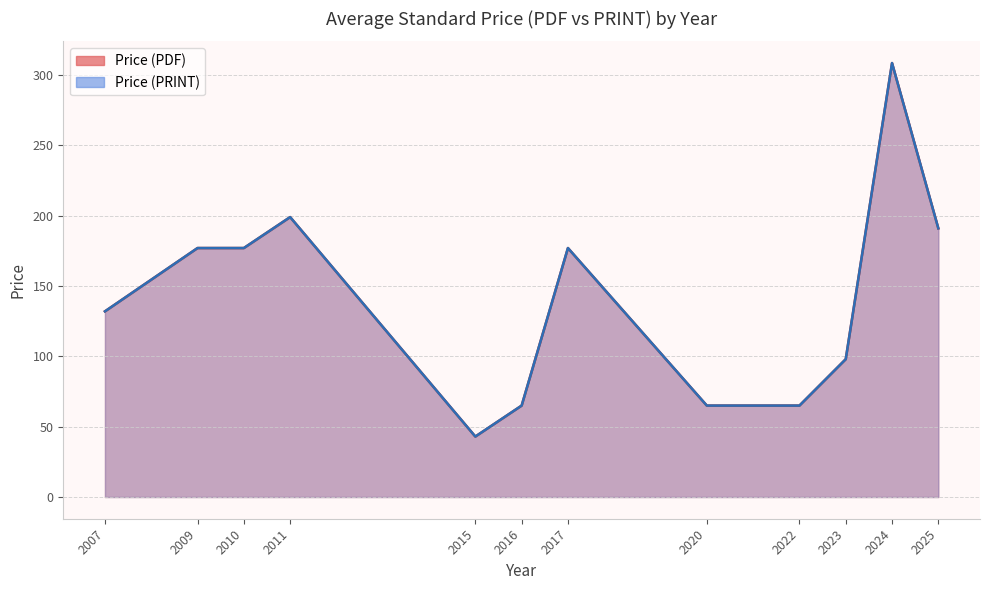

The Price (PDF) series shows 231 at 2007. True or false?

False